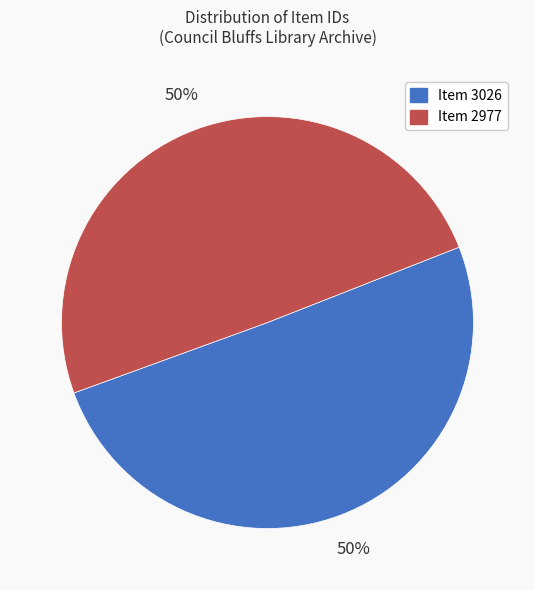

What is the ratio of the value at Item 2977 to the value at Item 3026?

1.0